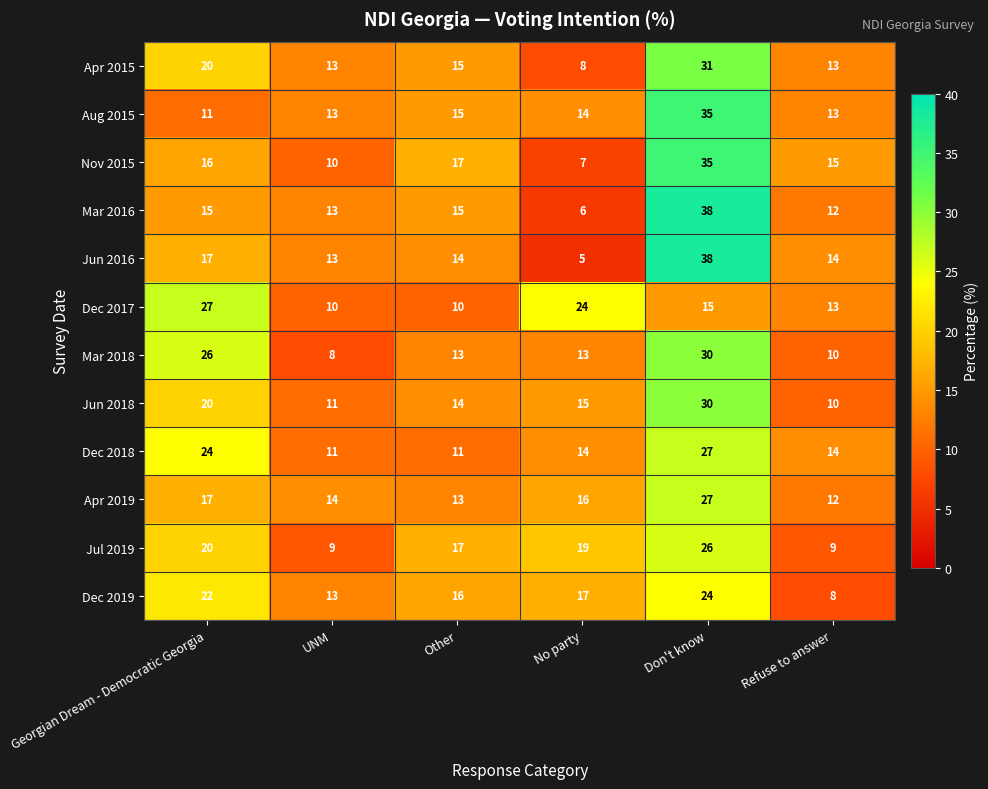

At which label is Apr 2015 closest to 19?

Georgian Dream - Democratic Georgia